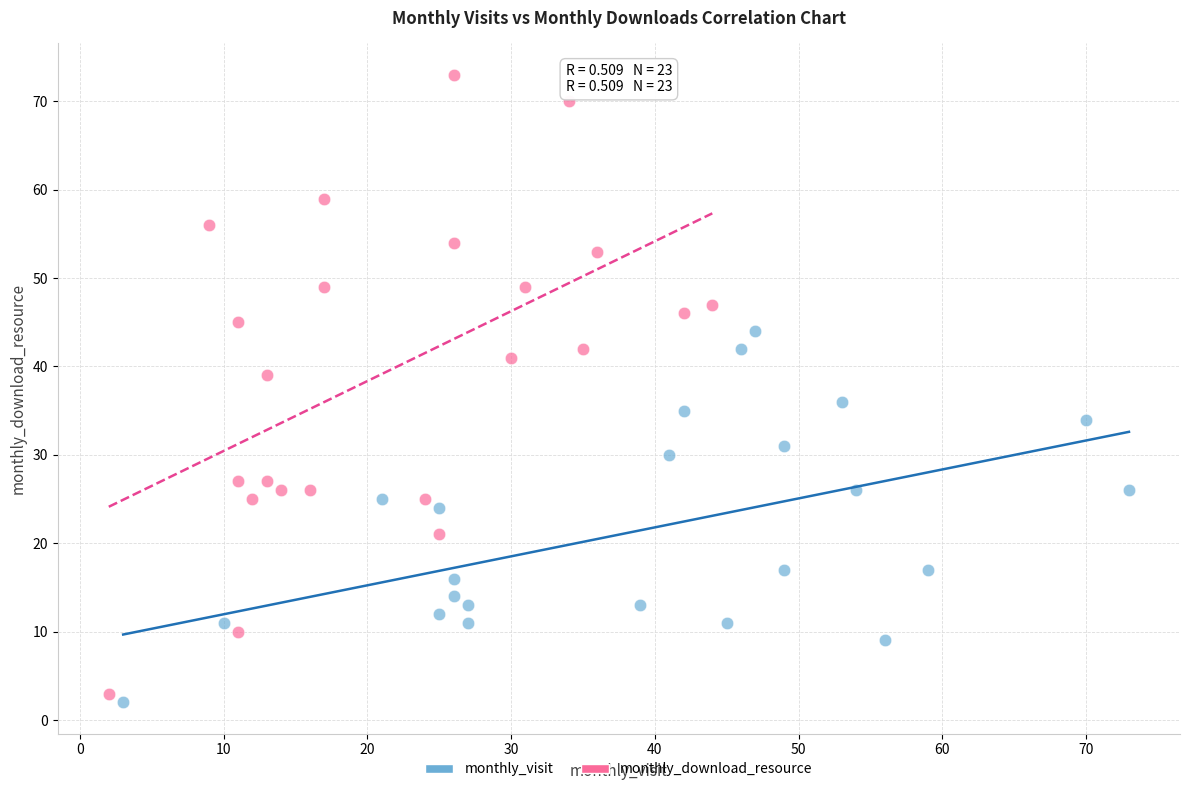

Which series reaches the maximum Y coordinate?

monthly_download_resource